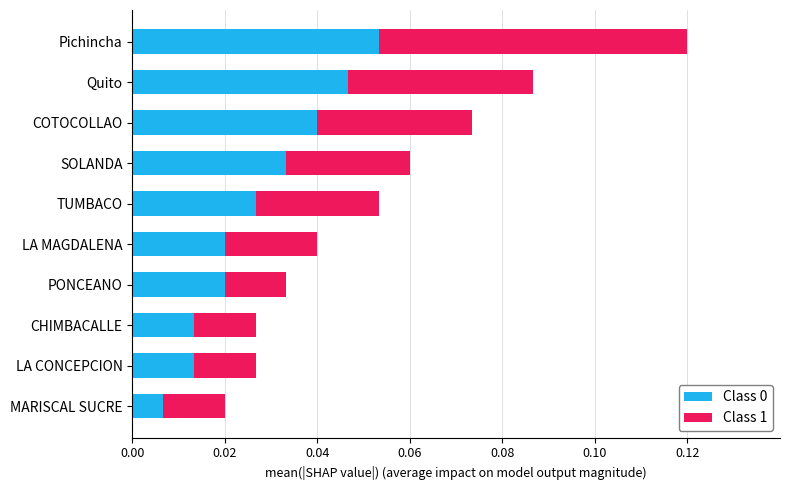

At which label does Class 0 reach its minimum?

MARISCAL SUCRE